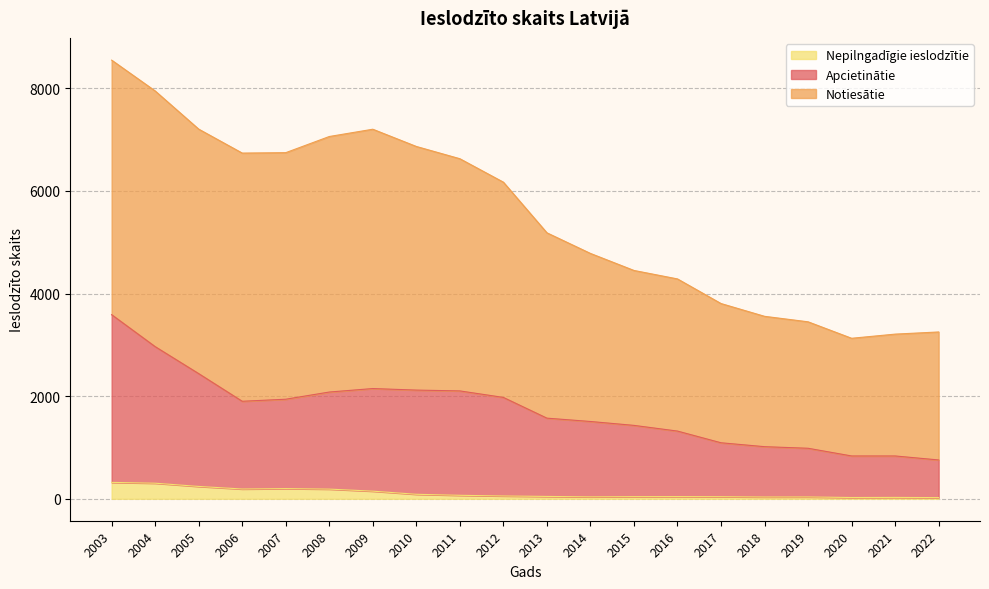

What is the total value across all series at 2021?

3210